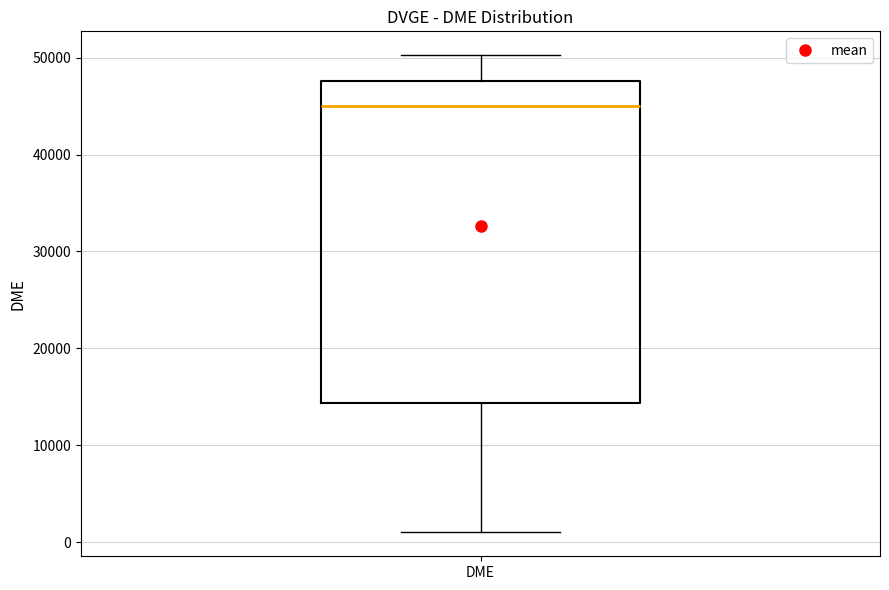

Where does the upper whisker of the box for DME end on the y-axis? The values are not printed on the chart, so give them approximately, as read against the axis.

50000